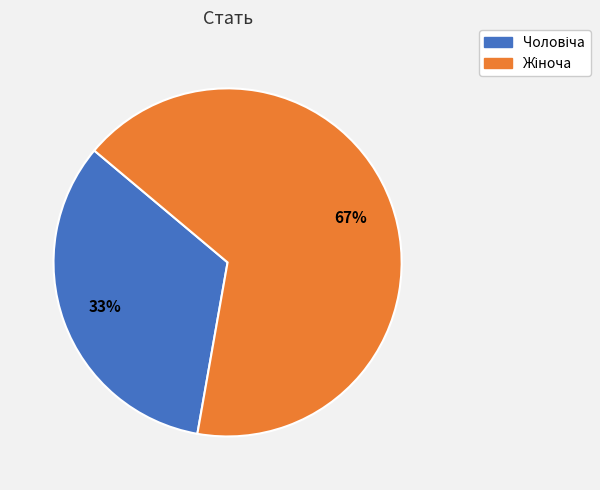

Is there any slice that represents more than half of the pie?

Yes